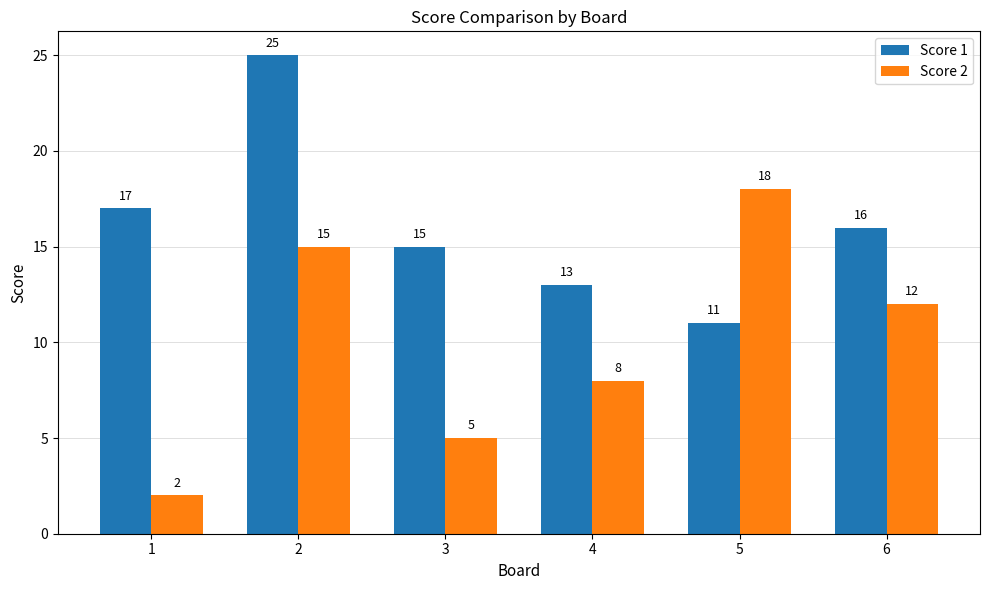

Is the value of Score 1 at 1 greater than the value of Score 2 at 1?

Yes